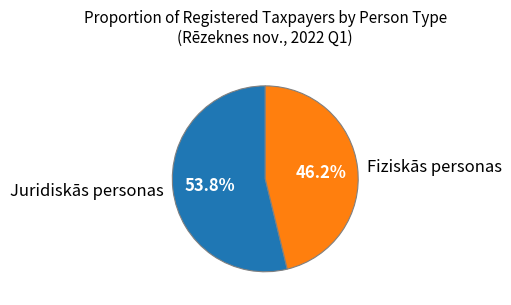

Rank the categories by value from lowest to highest.

Fiziskās personas, Juridiskās personas